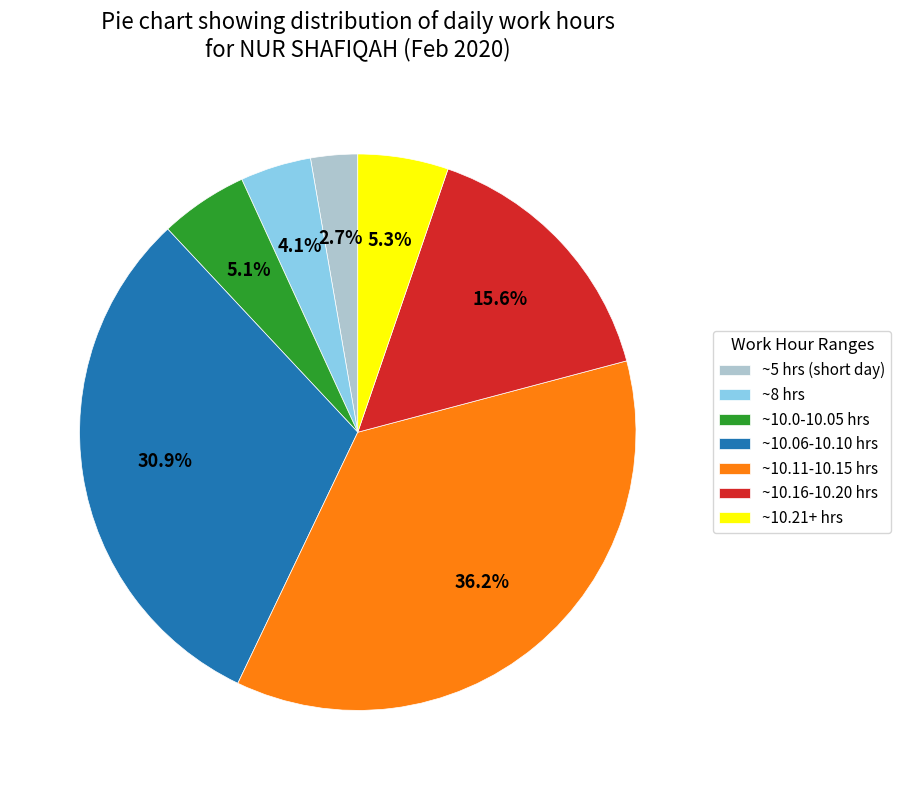

Between ~10.11-10.15 hrs and ~10.21+ hrs, which is larger?

~10.11-10.15 hrs